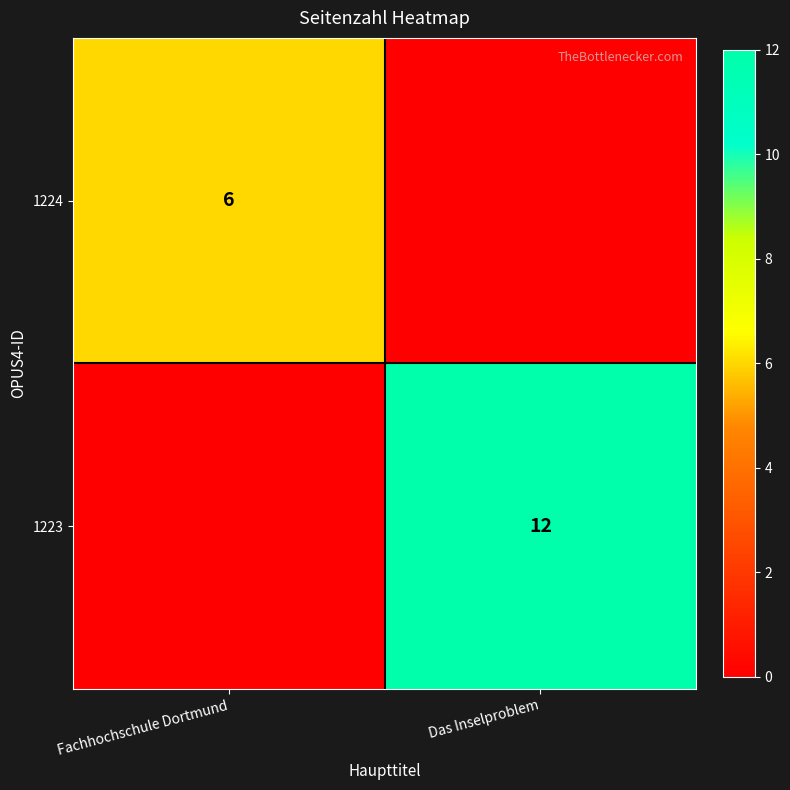

Is the value of 1223 at Das Inselproblem greater than the value of 1224 at Fachhochschule Dortmund?

Yes